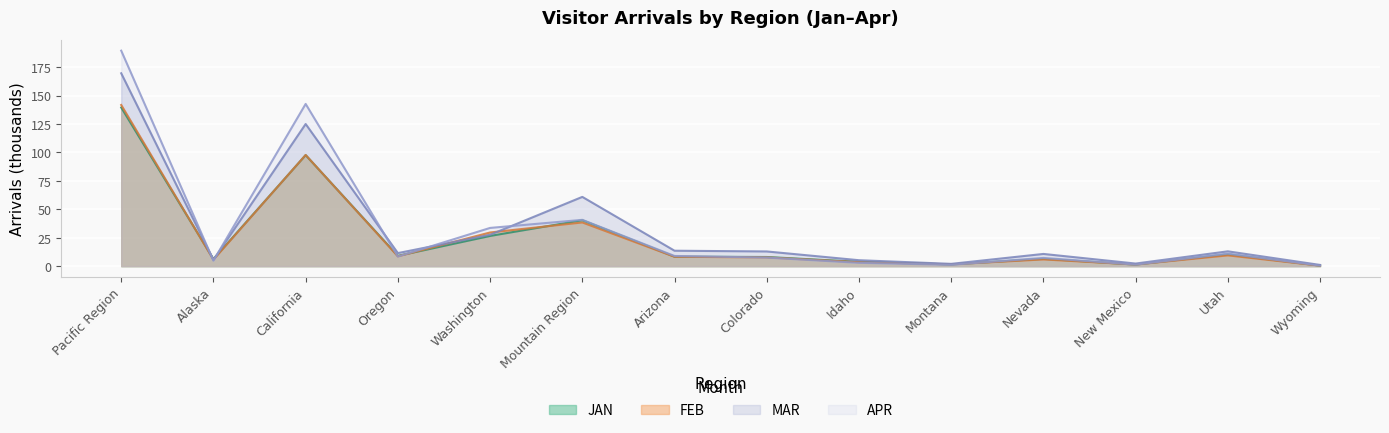

How many lines are shown in the chart?

4